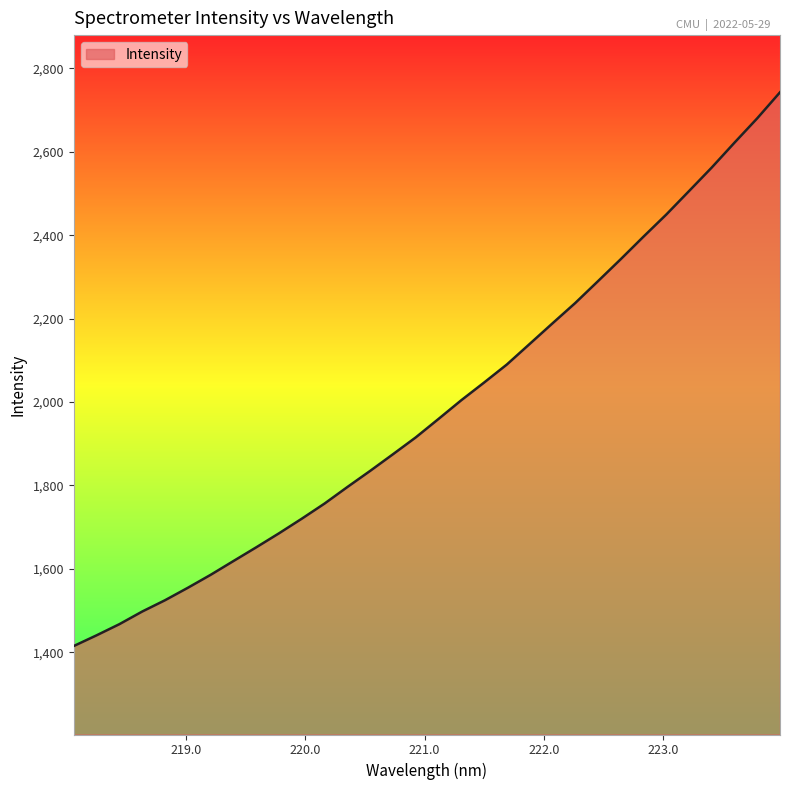

How many values are below 1959?

16